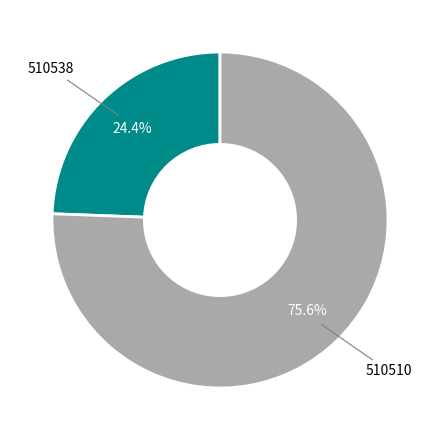

Is there any slice that represents more than half of the pie?

Yes